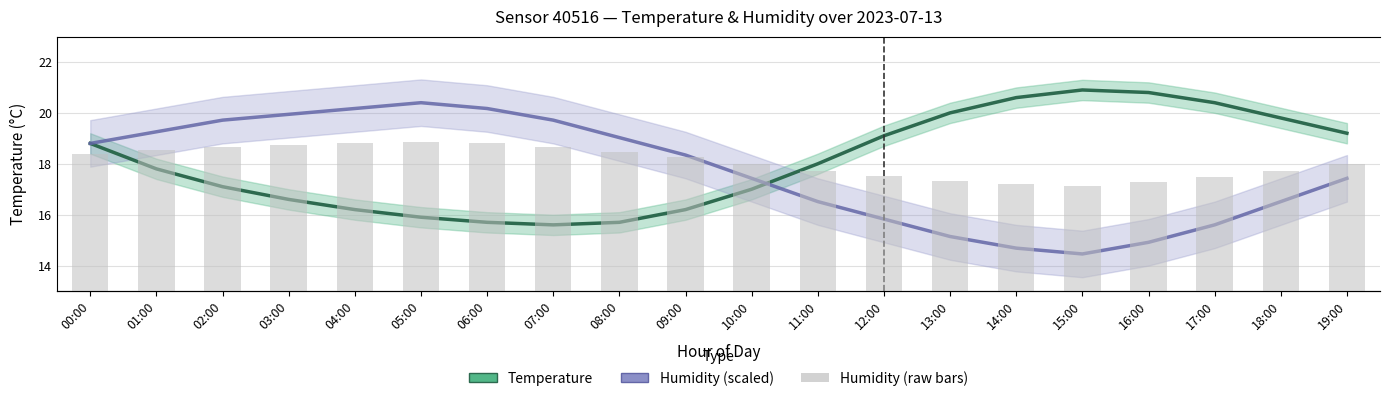

What position from the right is 11:00?

9